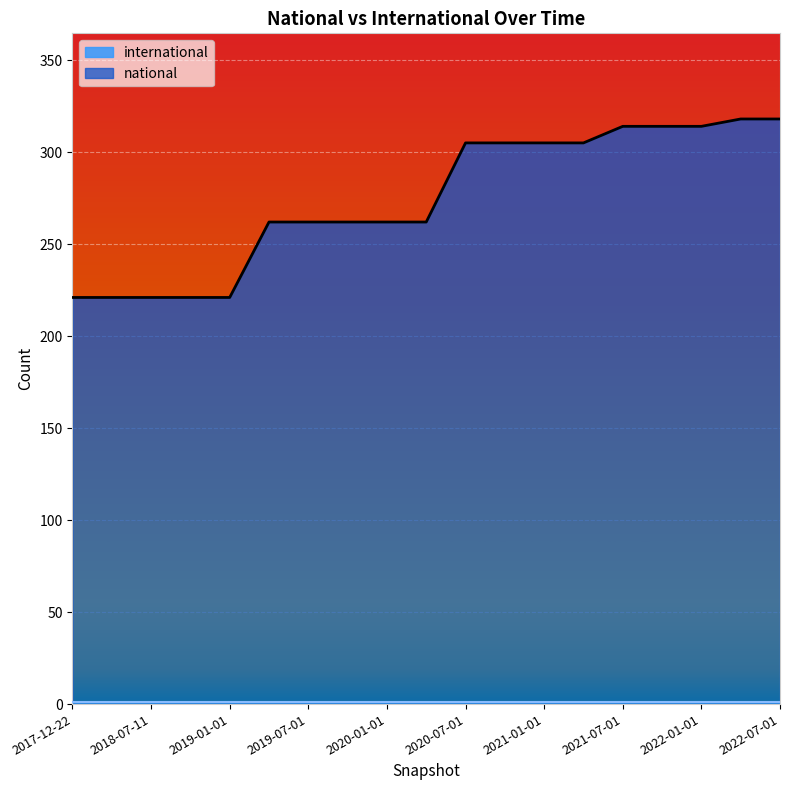

How many lines are shown in the chart?

2